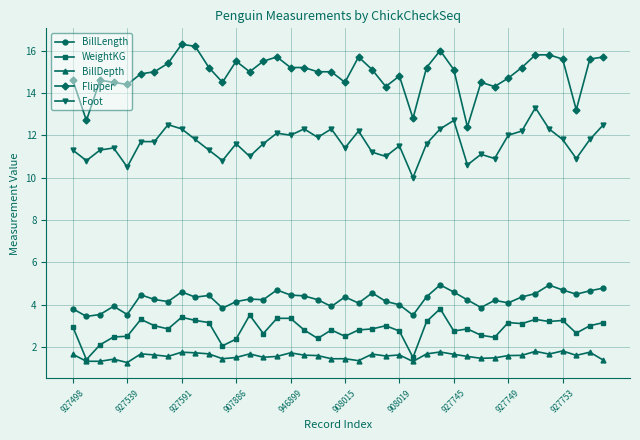

True or false: Flipper and WeightKG cross at least once.

False